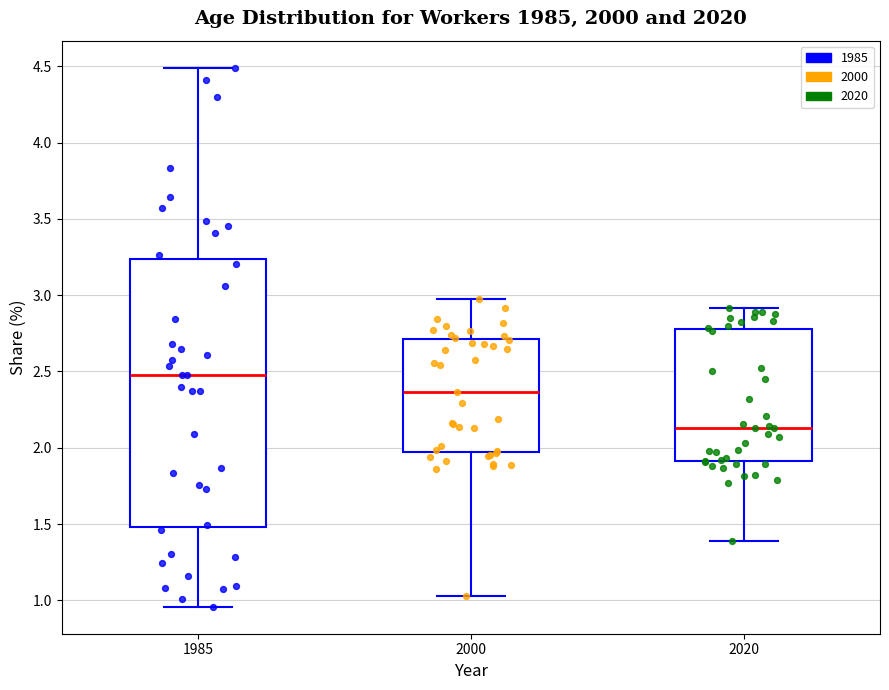

Comparing the boxes themselves (not the whiskers), which one is the tallest?

1985